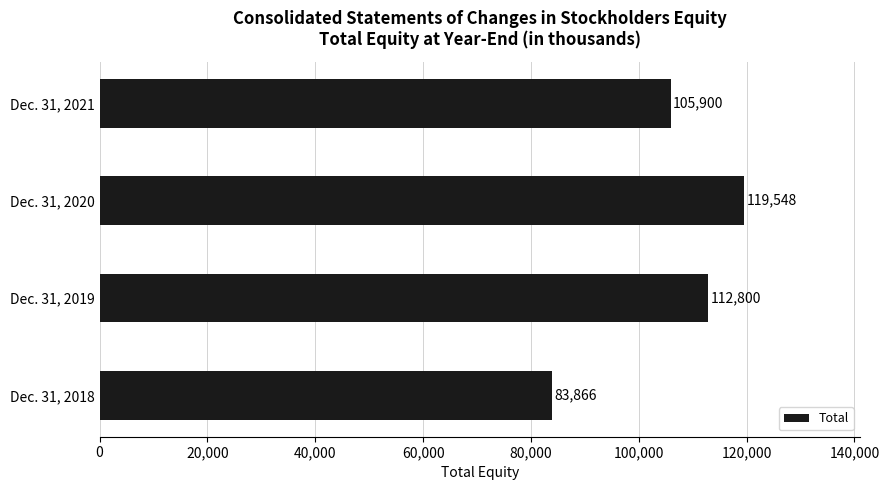

Approximately how many times larger is the value at Dec. 31, 2020 compared to Dec. 31, 2018?

1.4